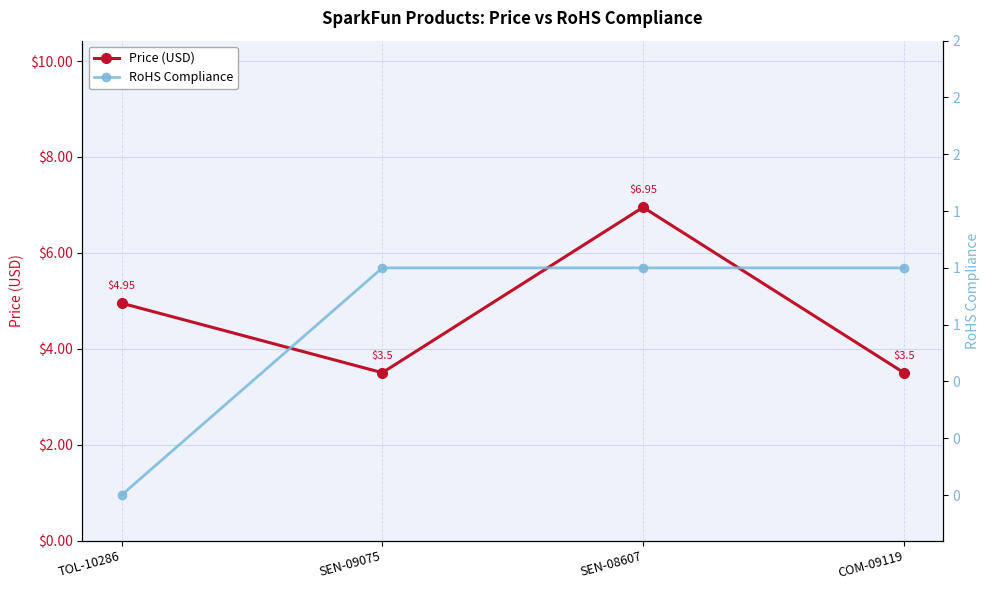

Where is RoHS Compliance nearest to the value 0?

TOL-10286